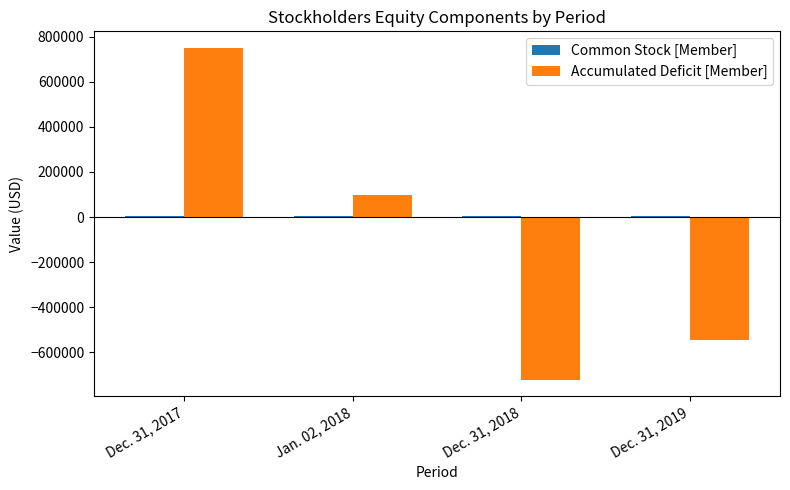

Which series has the widest spread of values?

Accumulated Deficit [Member]